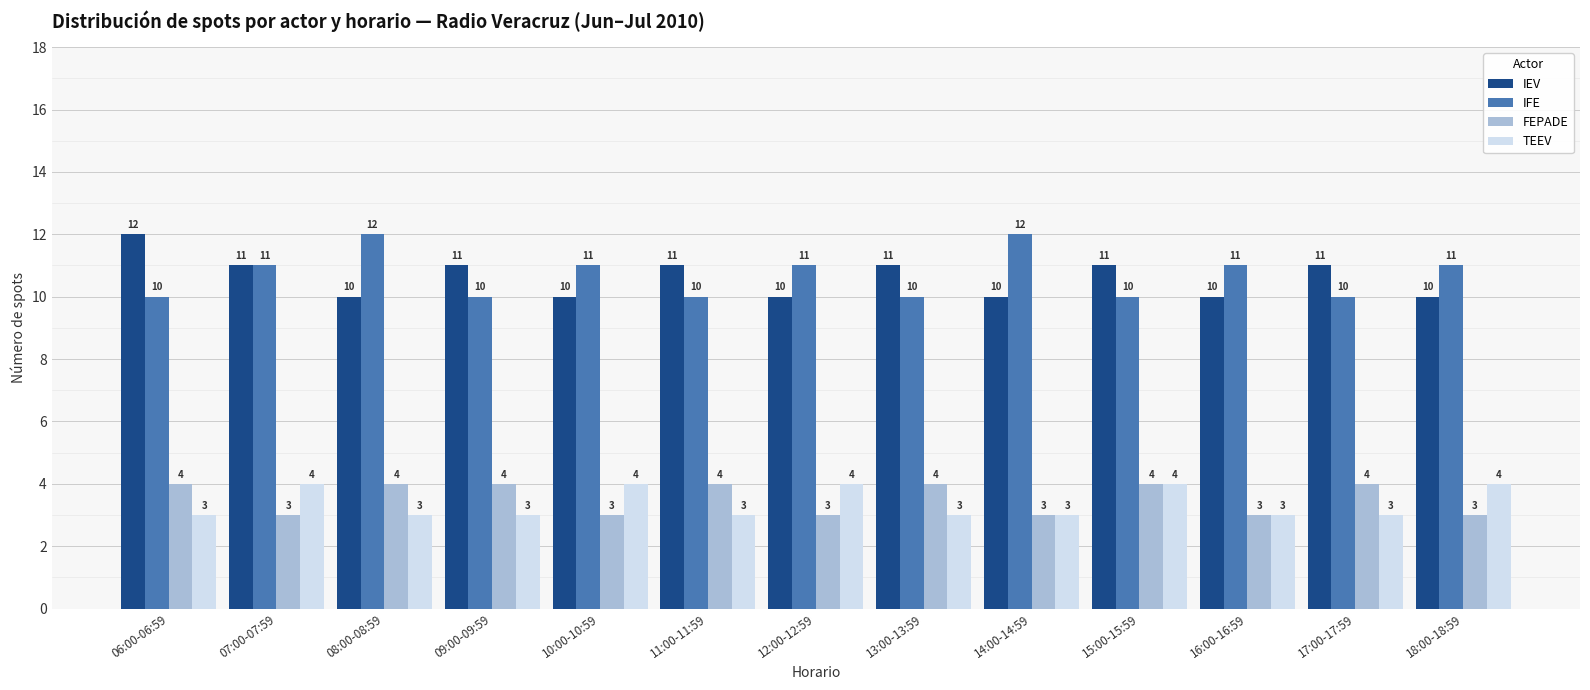

What is the sum of the FEPADE values at 14:00-14:59 and 13:00-13:59?

7